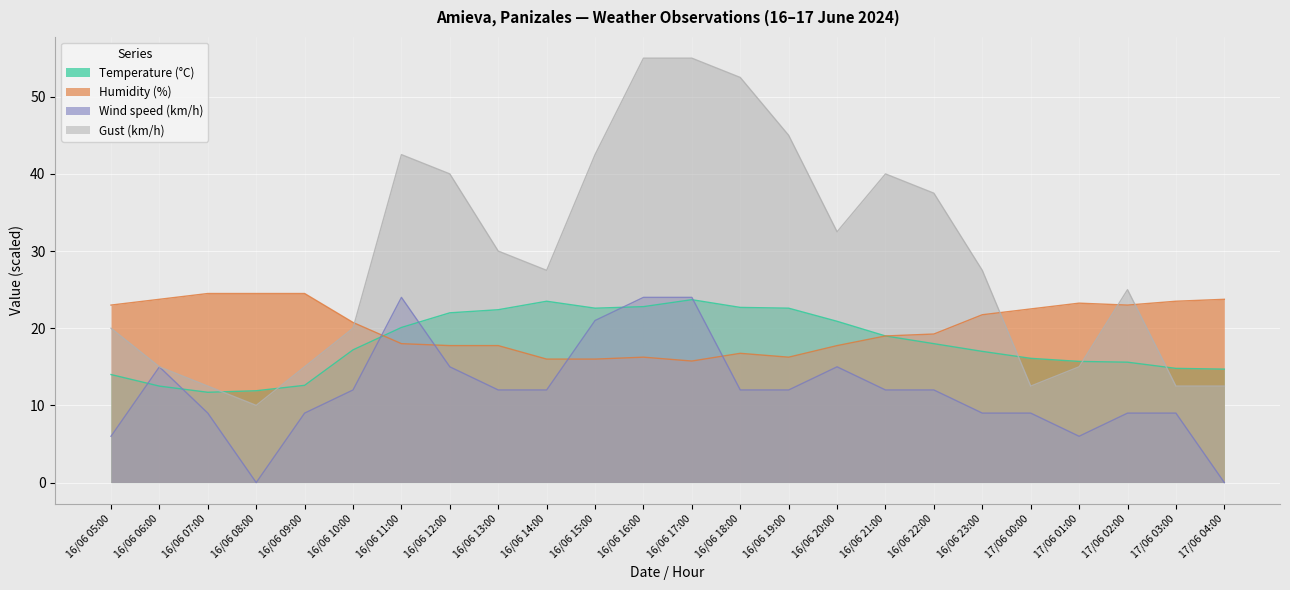

At which category does Temperature (°C) reach its first local peak?

16/06 14:00